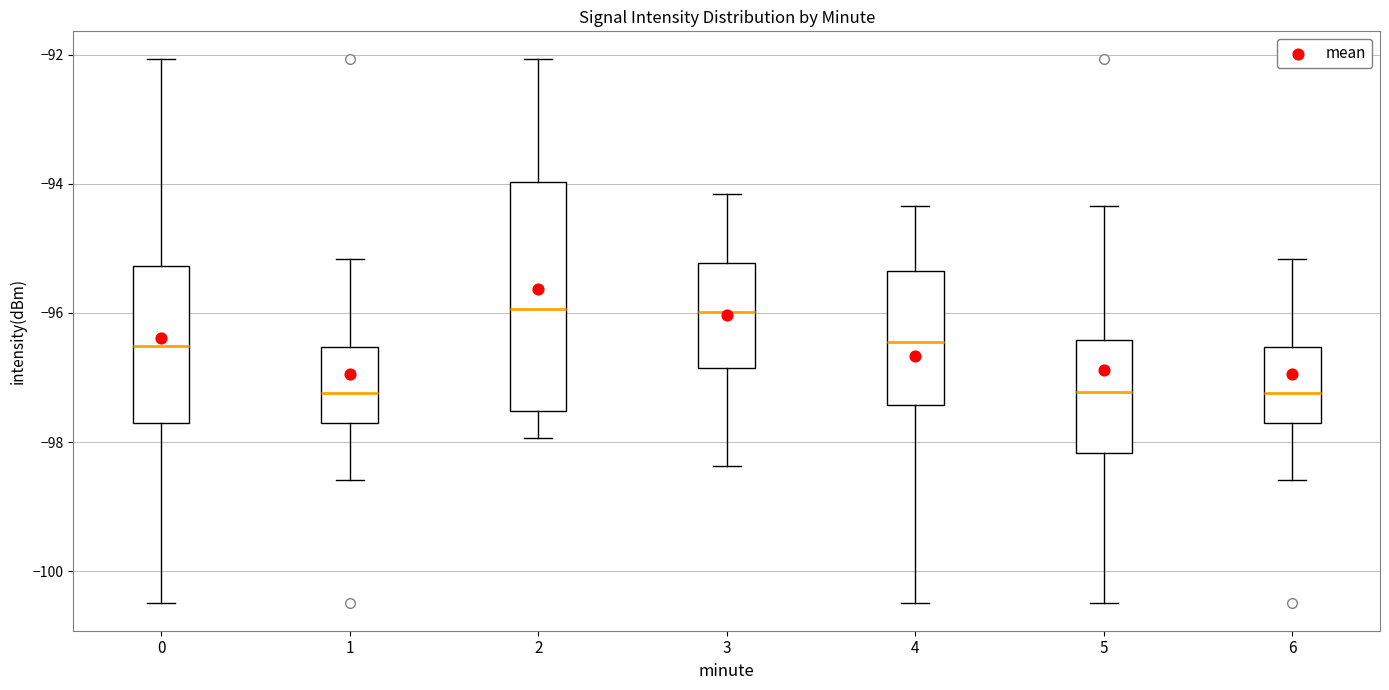

Comparing the boxes themselves (not the whiskers), which one is the tallest?

2